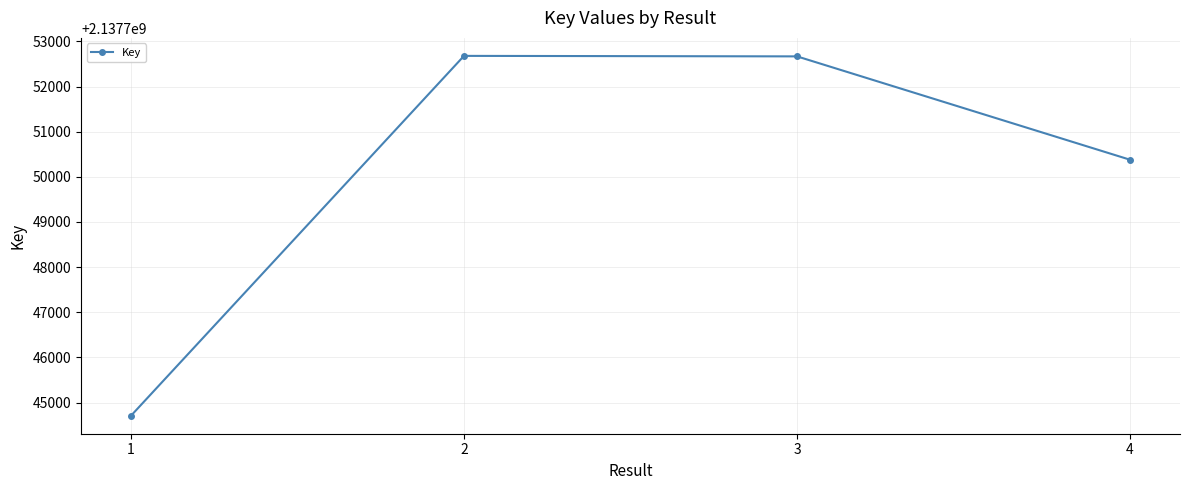

What is the minimum value shown in the chart?

2137744709